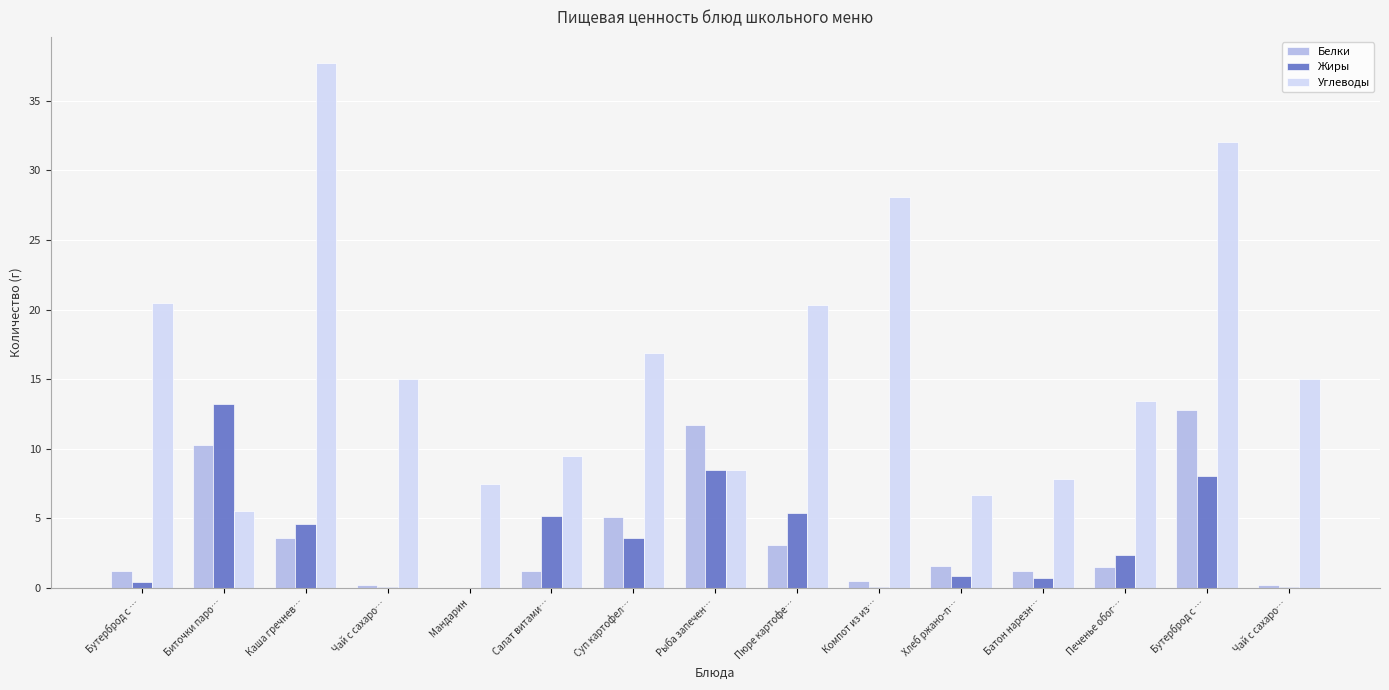

Are the bars horizontal?

No